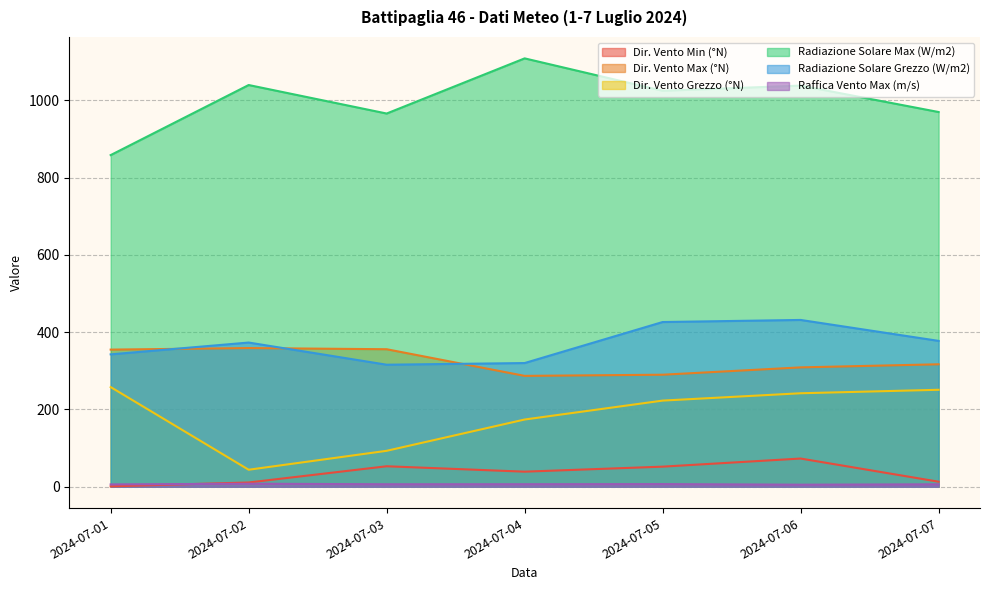

Reading right to left, what are all the values shown in this chart?

Dir. Vento Min (°N): 13.0	73.0	52.0	39.0	53.0	11.0	1.0
Dir. Vento Max (°N): 317.0	309.0	290.0	287.0	356.0	359.0	355.0
Dir. Vento Grezzo (°N): 251.0	242.0	223.0	174.0	93.0	44.0	258.0
Radiazione Solare Max (W/m2): 970.1	1038.5	1025.1	1109.0	966.2	1040.0	858.6
Radiazione Solare Grezzo (W/m2): 377.6	431.8	426.4	320.2	315.9	373.3	342.7
Raffica Vento Max (m/s): 6.3	5.3	6.8	6.5	6.4	7.8	6.0